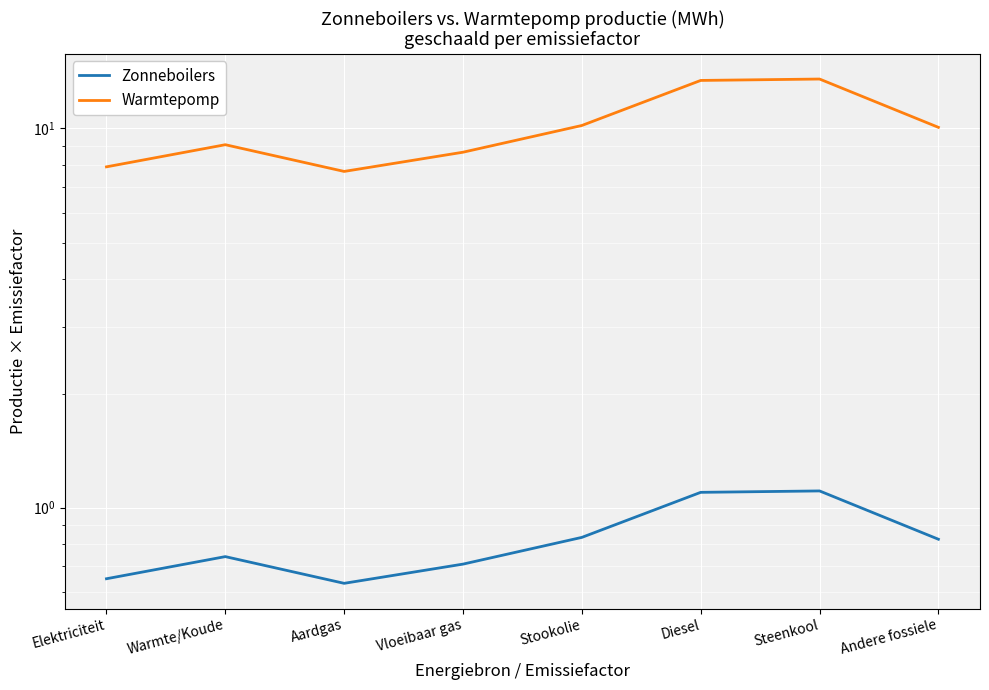

The value of Warmtepomp at Steenkool is 13.5. True or false?

True